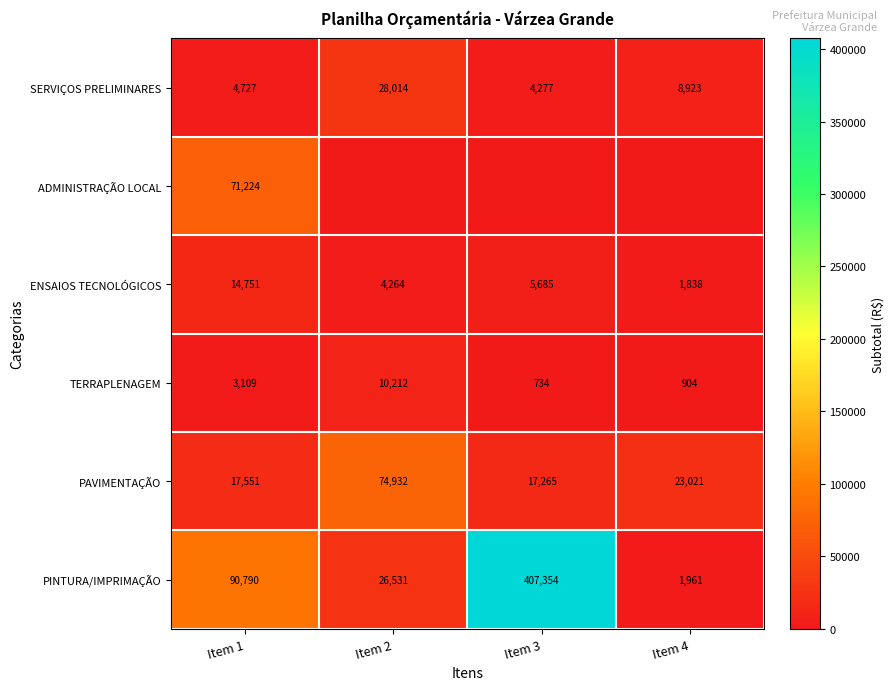

Count the number of data series in this chart.

6